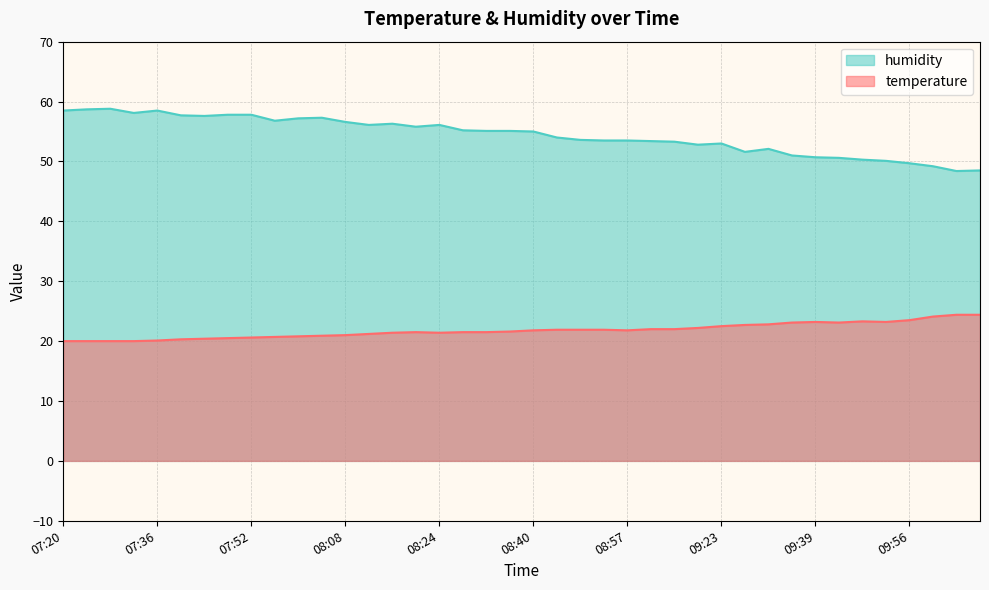

What is the average value of the temperature series?

21.8